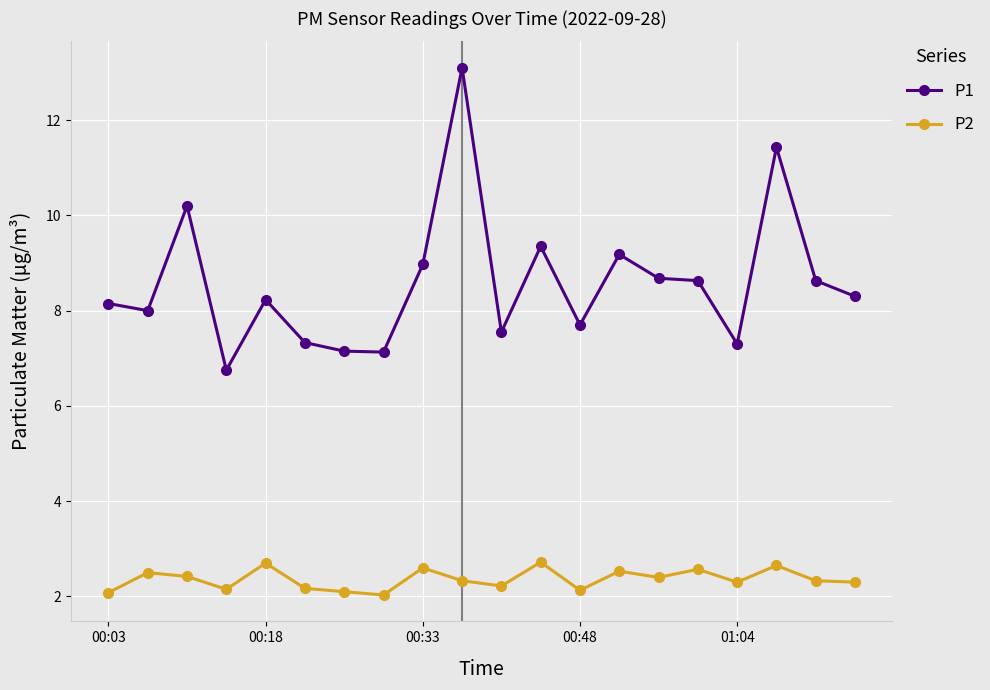

How many data points does each series have?

20